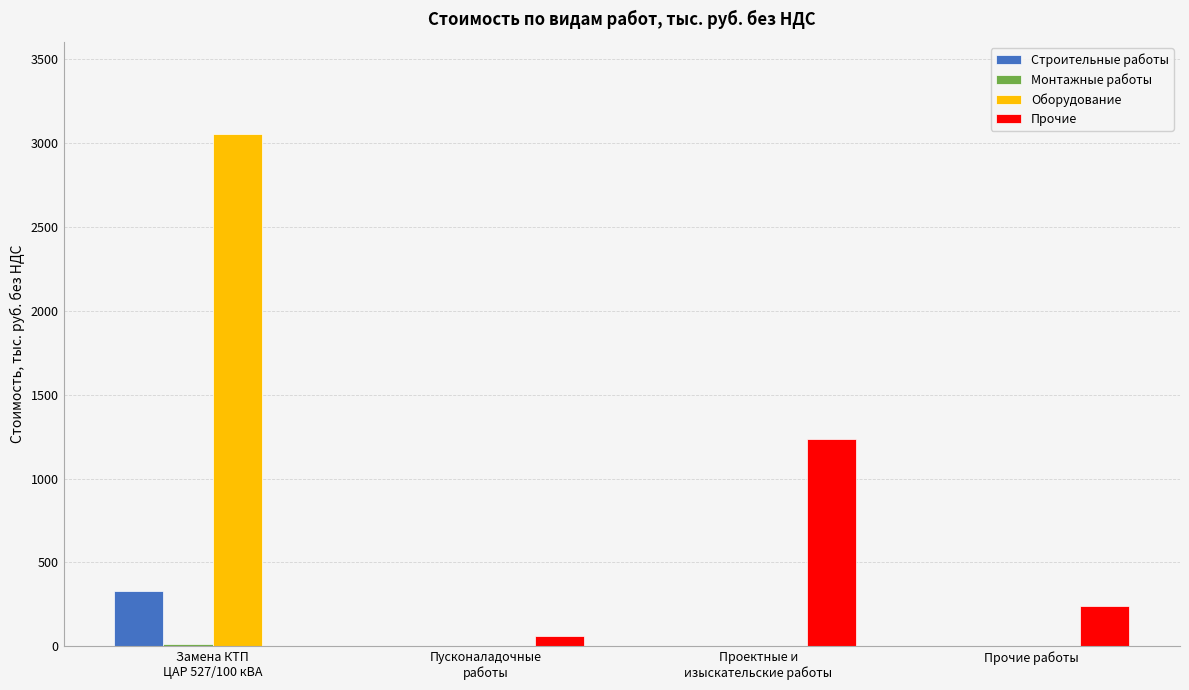

Are the bars grouped side by side (vs. stacked)?

Yes